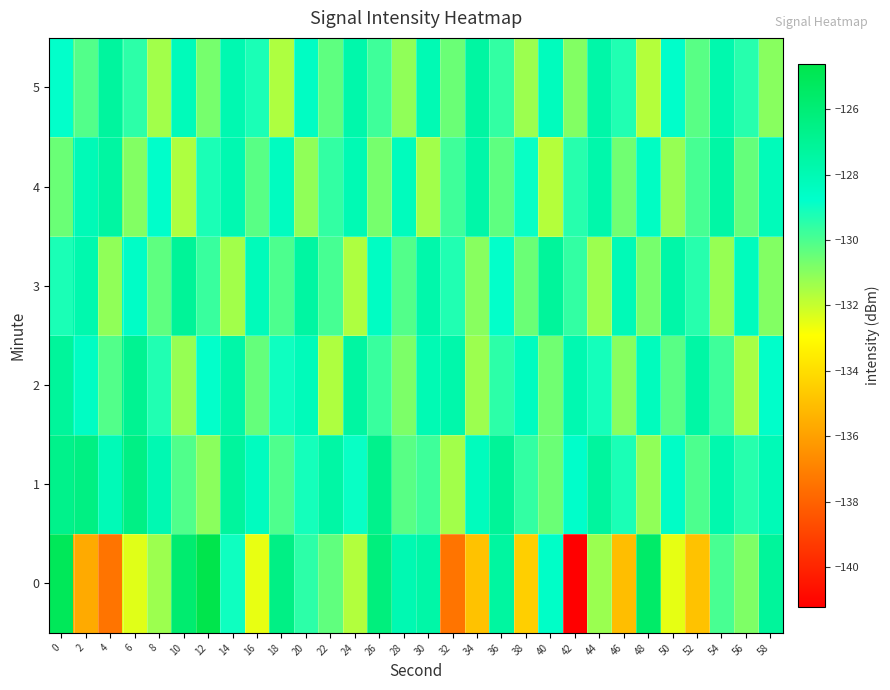

At which category does the chart reach its peak across all series?

12